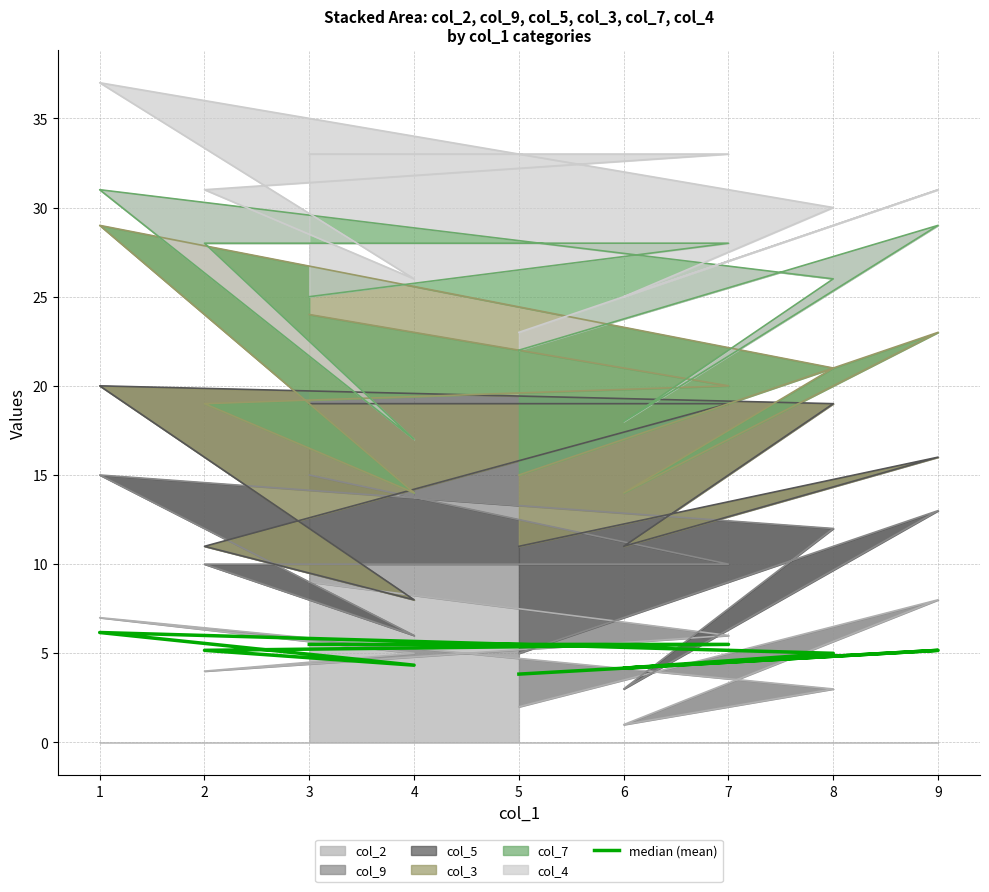

Which category has the lowest value across all series?

5